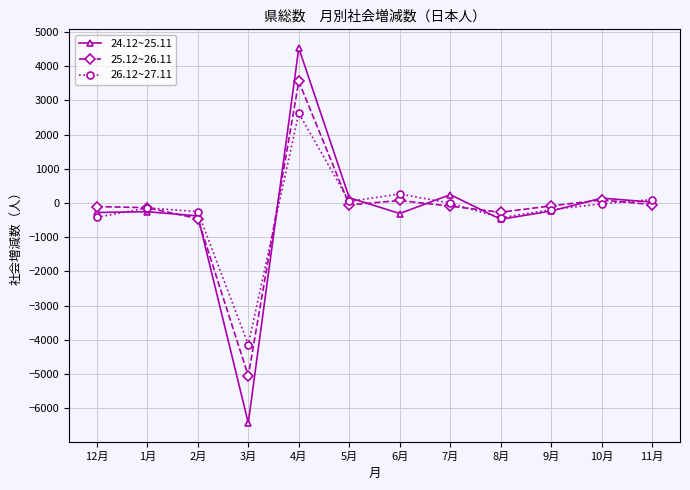

At which category is the sum across all series the highest?

4月